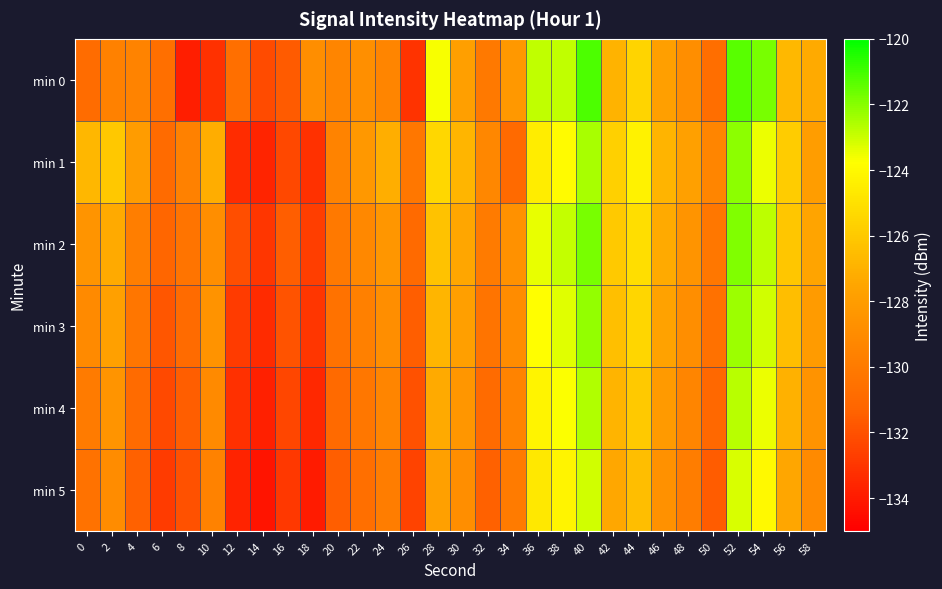

Reading right to left, transcribe all the data shown in this chart.

min 0: 58=-127.3	56=-126.7	54=-121.8	52=-121.3	50=-130.7	48=-128.9	46=-127.9	44=-125.6	42=-126.9	40=-121.2	38=-122.8	36=-122.8	34=-128.3	32=-130.1	30=-127.9	28=-123.7	26=-133.1	24=-129.4	22=-128.8	20=-129.4	18=-128.9	16=-131.6	14=-132.2	12=-130.7	10=-133.2	8=-133.9	6=-130.7	4=-129.5	2=-129.7	0=-130.9
min 1: 58=-128.0	56=-125.9	54=-123.5	52=-122.1	50=-129.4	48=-127.8	46=-126.9	44=-124.3	42=-125.7	40=-122.5	38=-123.9	36=-124.5	34=-131.0	32=-129.3	30=-126.8	28=-125.4	26=-130.2	24=-127.1	22=-128.3	20=-129.5	18=-133.1	16=-132.3	14=-133.6	12=-133.3	10=-127.2	8=-129.7	6=-130.9	4=-128.1	2=-126.1	0=-126.8
min 2: 58=-127.6	56=-126.1	54=-122.8	52=-121.9	50=-130.2	48=-128.5	46=-127.3	44=-125.1	42=-126.0	40=-121.8	38=-122.9	36=-123.4	34=-128.7	32=-130.0	30=-127.5	28=-126.3	26=-131.0	24=-128.4	22=-129.2	20=-130.1	18=-132.7	16=-131.5	14=-133.0	12=-132.1	10=-128.9	8=-130.4	6=-131.2	4=-129.8	2=-127.3	0=-128.5
min 3: 58=-128.1	56=-126.5	54=-123.1	52=-122.3	50=-130.6	48=-128.9	46=-127.7	44=-125.5	42=-126.4	40=-122.2	38=-123.3	36=-123.8	34=-129.0	32=-130.4	30=-127.9	28=-126.8	26=-131.5	24=-128.9	22=-129.7	20=-130.5	18=-133.0	16=-131.9	14=-133.4	12=-132.8	10=-128.6	8=-130.9	6=-131.8	4=-130.3	2=-127.8	0=-129.1
min 4: 58=-128.6	56=-127.0	54=-123.5	52=-122.7	50=-131.1	48=-129.4	46=-128.2	44=-126.0	42=-126.9	40=-122.6	38=-123.7	36=-124.2	34=-129.5	32=-130.9	30=-128.4	28=-127.3	26=-132.0	24=-129.4	22=-130.2	20=-131.0	18=-133.5	16=-132.4	14=-133.8	12=-133.2	10=-129.1	8=-131.5	6=-132.3	4=-130.9	2=-128.5	0=-130.0
min 5: 58=-129.1	56=-127.5	54=-124.0	52=-123.2	50=-131.6	48=-129.9	46=-128.7	44=-126.5	42=-127.4	40=-123.1	38=-124.2	36=-124.7	34=-130.0	32=-131.4	30=-128.9	28=-127.8	26=-132.5	24=-129.9	22=-130.7	20=-131.5	18=-134.0	16=-132.9	14=-134.2	12=-133.7	10=-129.6	8=-132.0	6=-132.8	4=-131.4	2=-129.0	0=-130.5